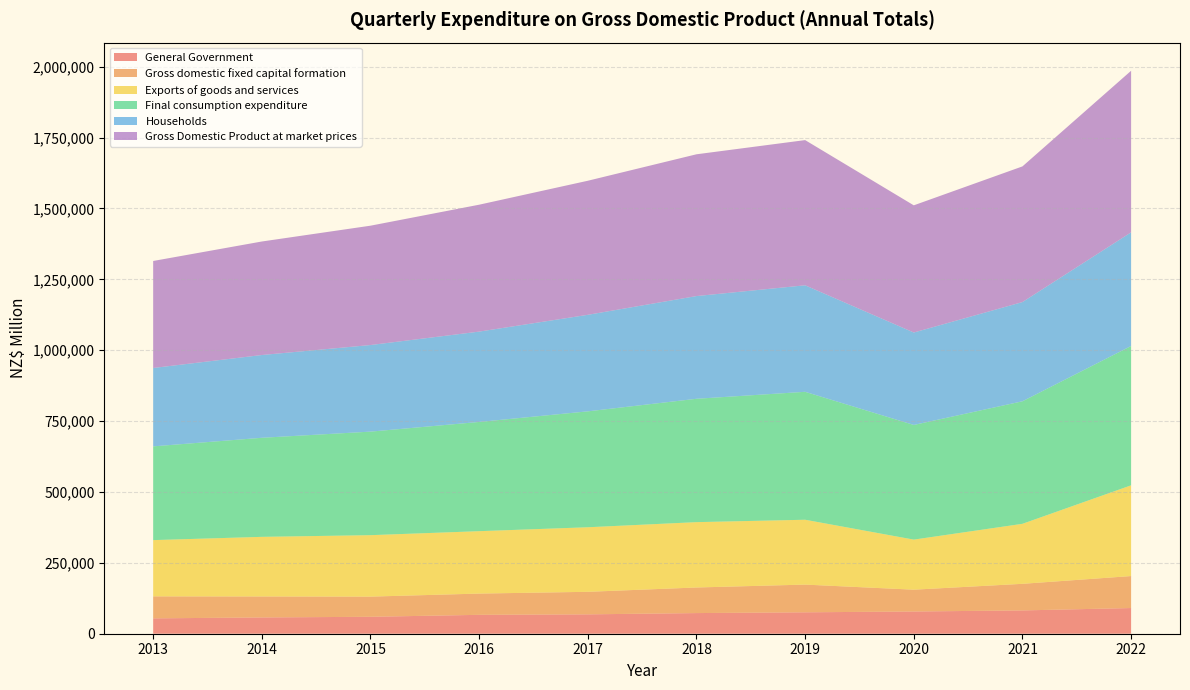

Reading left to right, list all the values displayed in this chart.

Final consumption expenditure: 2013=330663	2014=349423	2015=365206	2016=385283	2017=408848	2018=435150	2019=451280	2020=404461	2021=432201	2022=491484
Households: 2013=276506	2014=291994	2015=305476	2016=318666	2017=340516	2018=362331	2019=375746	2020=326044	2021=350019	2022=400889
General Government: 2013=54157	2014=57429	2015=59730	2016=66618	2017=68332	2018=72819	2019=75534	2020=78417	2021=82182	2022=90594
Gross domestic fixed capital formation: 2013=77618	2014=73990	2015=71133	2016=74980	2017=79490	2018=90242	2019=97745	2020=76916	2021=93820	2022=112806
Exports of goods and services: 2013=198415	2014=210283	2015=216773	2016=220113	2017=227707	2018=230503	2019=228744	2020=176631	2021=211676	2022=320061
Gross Domestic Product at market prices: 2013=377411	2014=400351	2015=420936	2016=447620	2017=472861	2018=500047	2019=512108	2020=448596	2021=478477	2022=569883